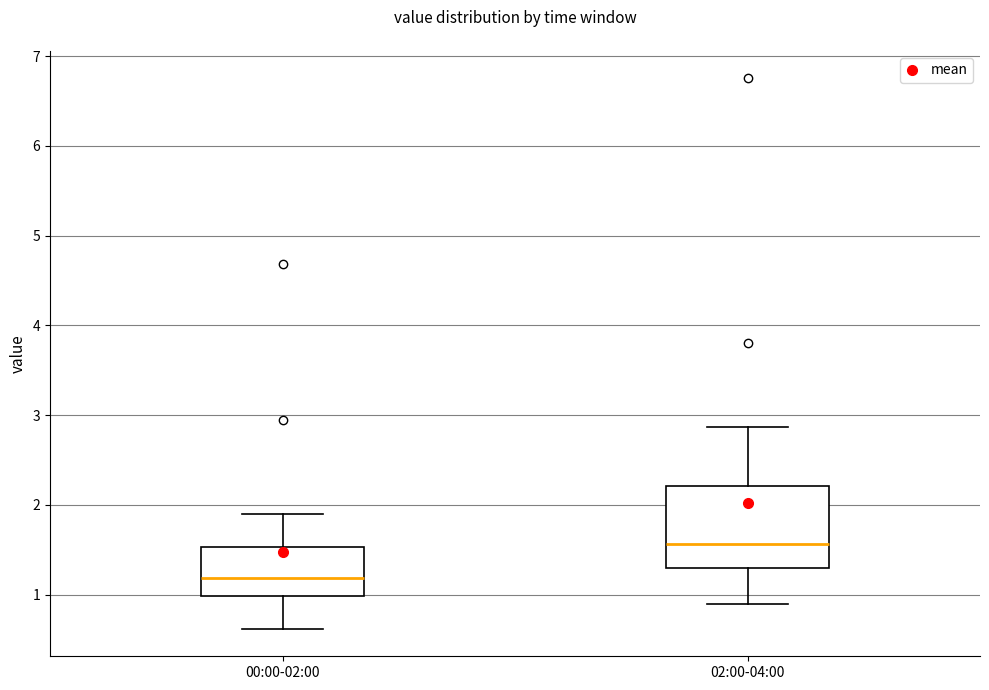

Reading left to right, transcribe this box plot: for each box, give where its median line is, the range the box spans, and where its two whiskers end, as read against the y-axis. The values are not printed on the chart, so give them approximately, as read against the axis.

00:00-02:00: median 1.2, box 1.0 to 1.5, whiskers 0.6 to 1.9
02:00-04:00: median 1.6, box 1.3 to 2.2, whiskers 0.9 to 2.9